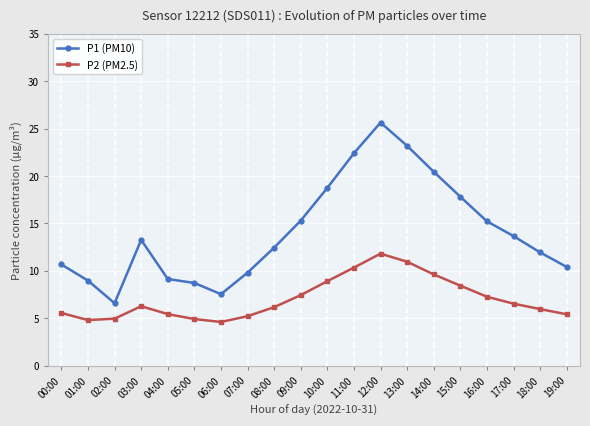

Is the value of P2 (PM2.5) at 08:00 greater than the value of P1 (PM10) at 02:00?

No